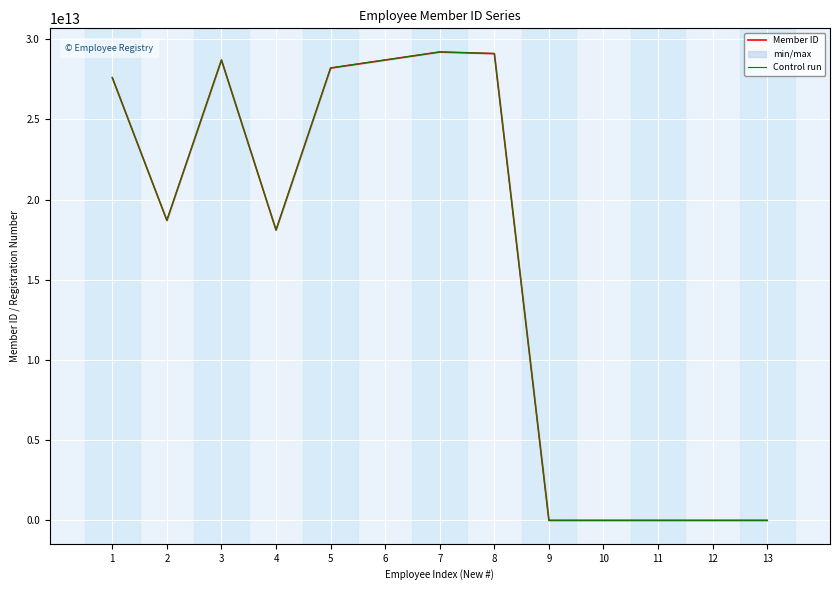

How many values in the Control run series are below 18704921387768?

6